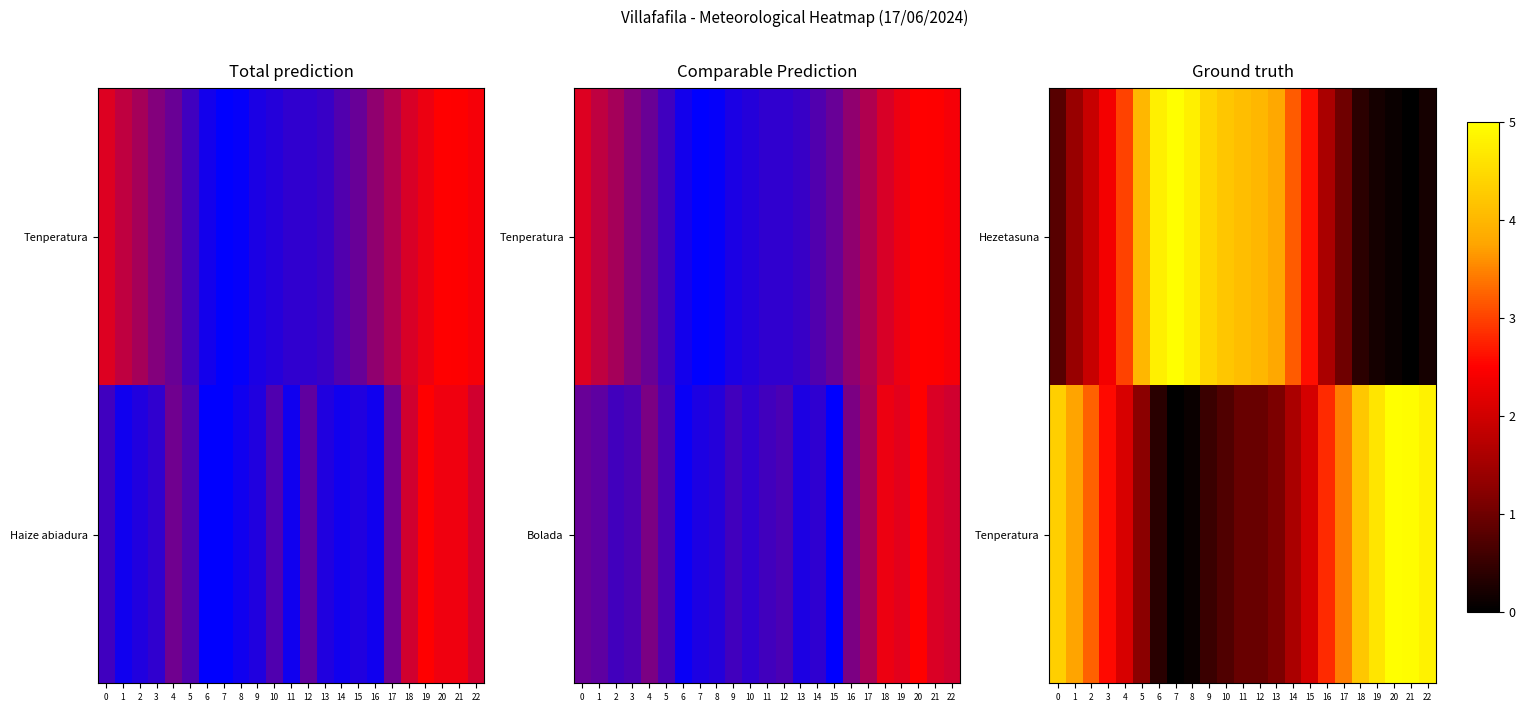

What is the difference between the Tenperatura values at 14 and 3?

1.0